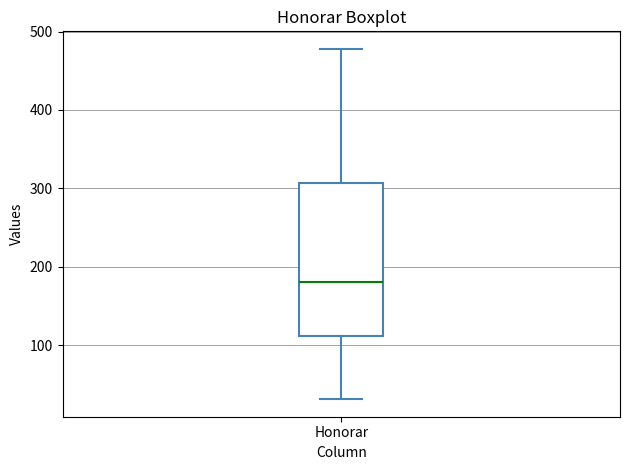

Transcribe this box plot: give where the median line is, the range the box spans, and where the two whiskers end, as read against the y-axis. The values are not printed on the chart, so give them approximately, as read against the axis.

median 180, box 110 to 310, whiskers 30 to 480